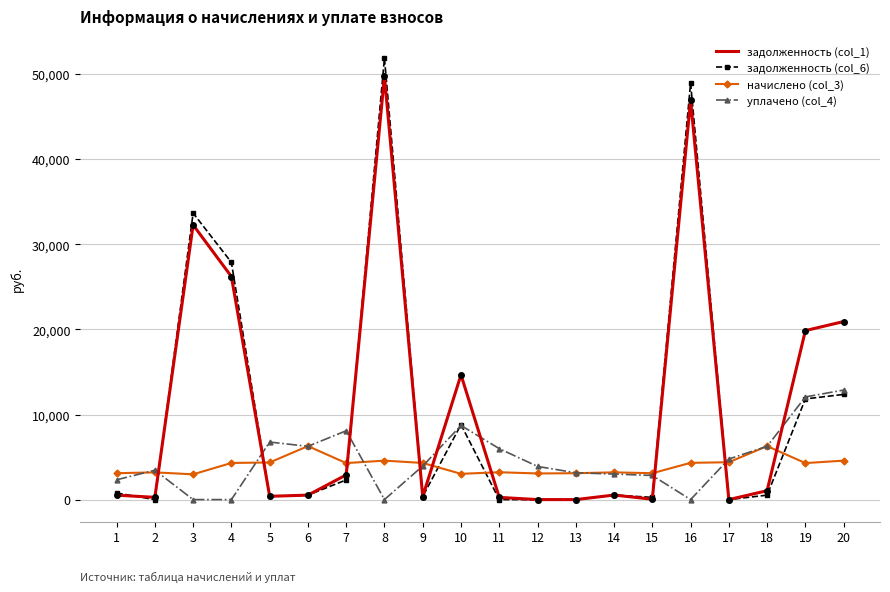

Is it true that уплачено (col_4) equals 8184.5 at 6?

False